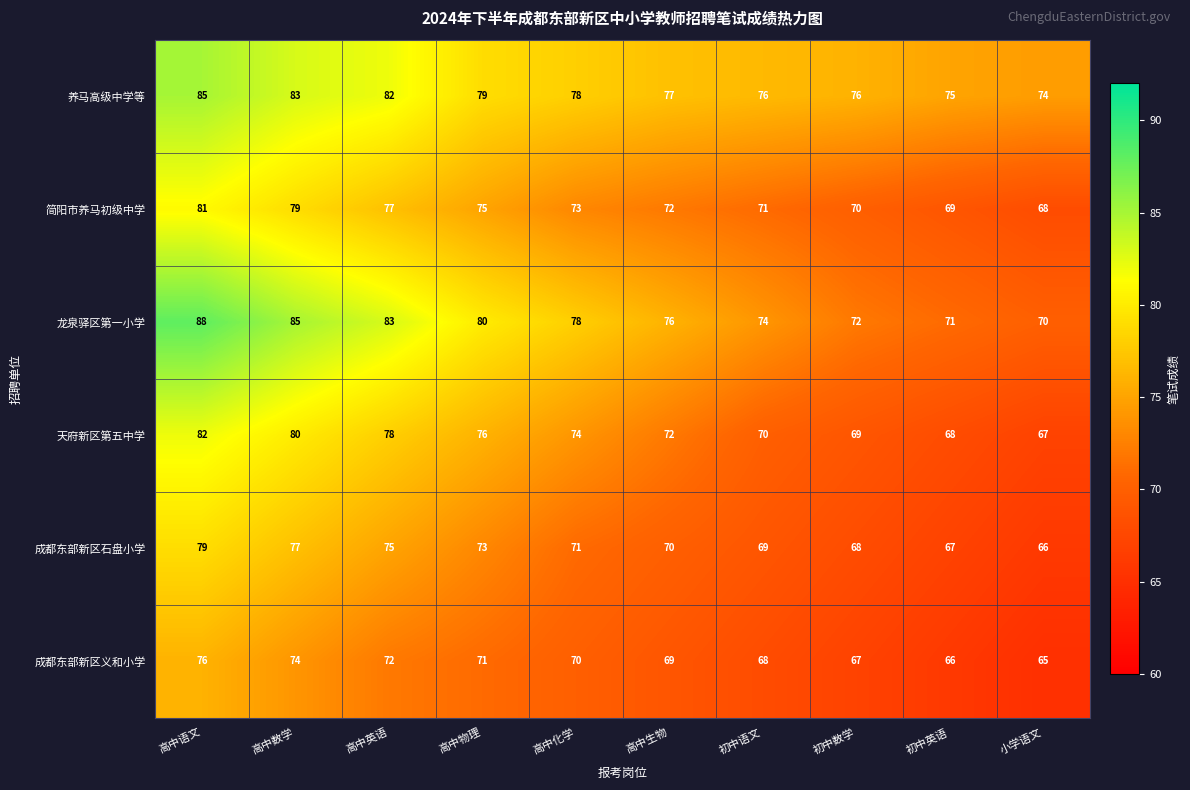

What is the sum of the 成都东部新区义和小学 values at 初中数学 and 高中物理?

138